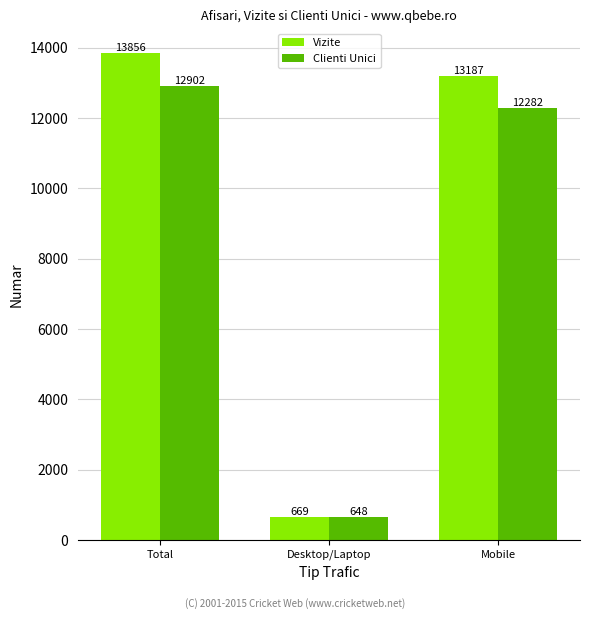

The value of Vizite at Total is 13856. True or false?

True